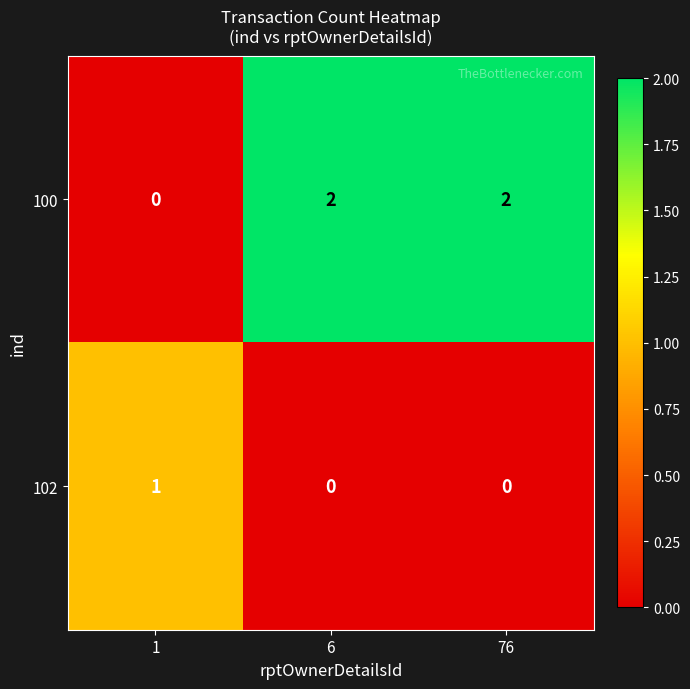

Which series has the widest spread of values?

100